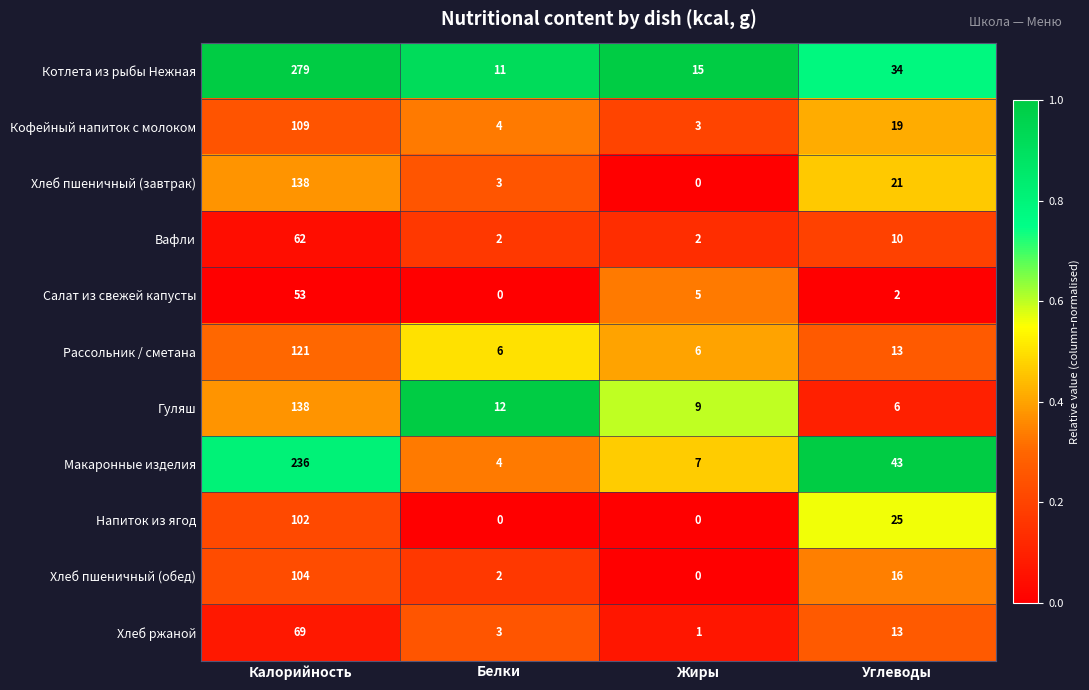

Between Калорийность and Белки, which series saw the biggest shift?

Котлета из рыбы Нежная